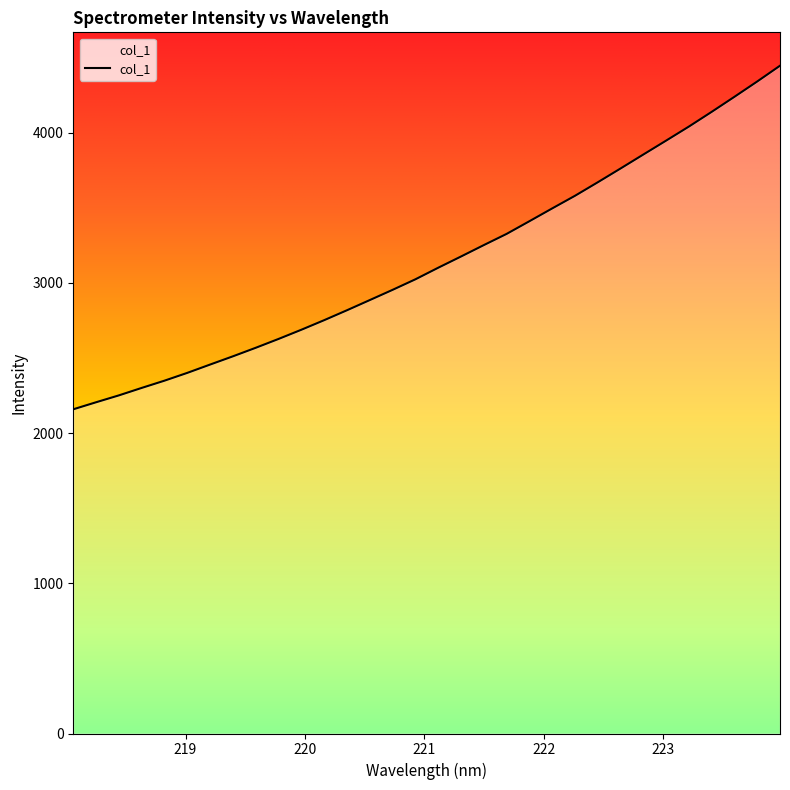

What is the smallest value displayed?

2158.3